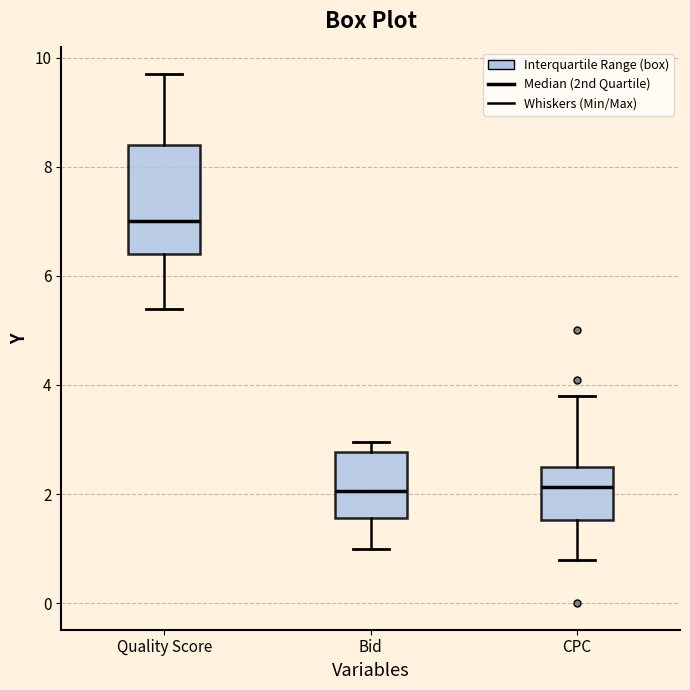

Comparing the boxes themselves (not the whiskers), which one is the tallest?

Quality Score